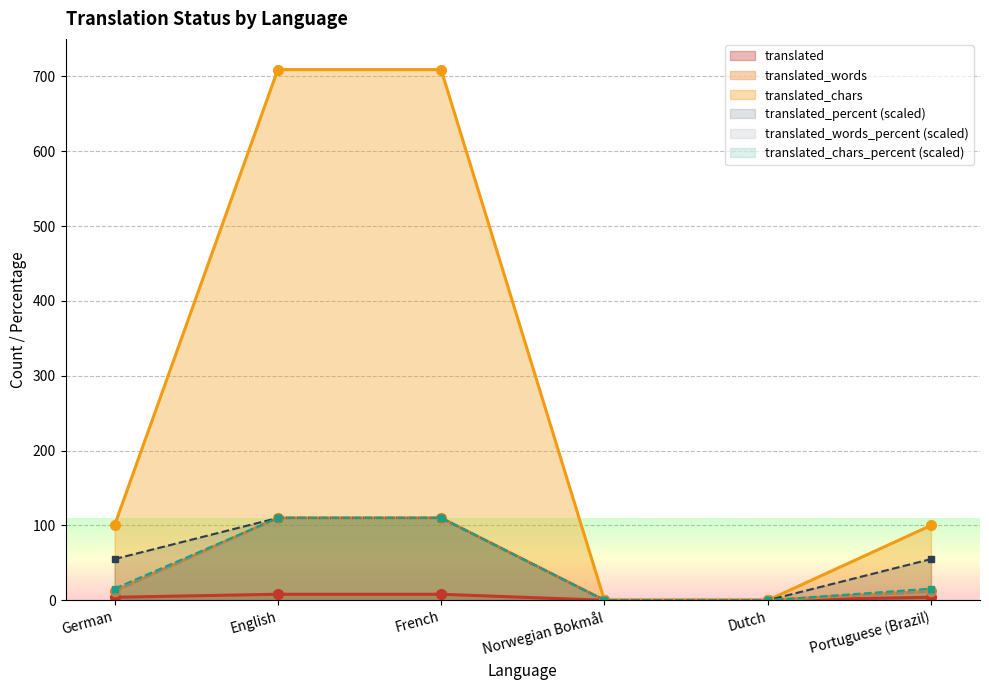

Which has a higher value, French or Norwegian Bokmål?

French